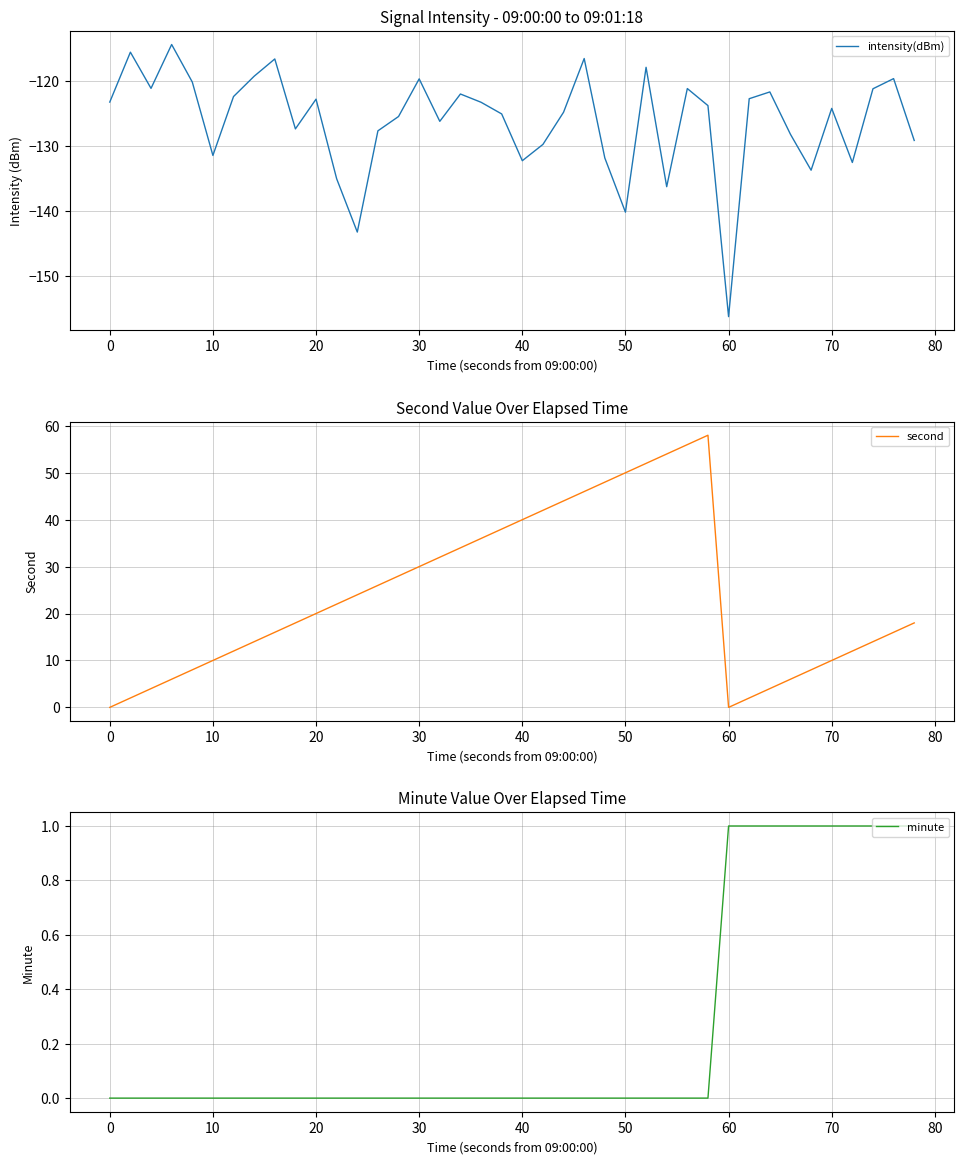

How many data points does each series have?

40